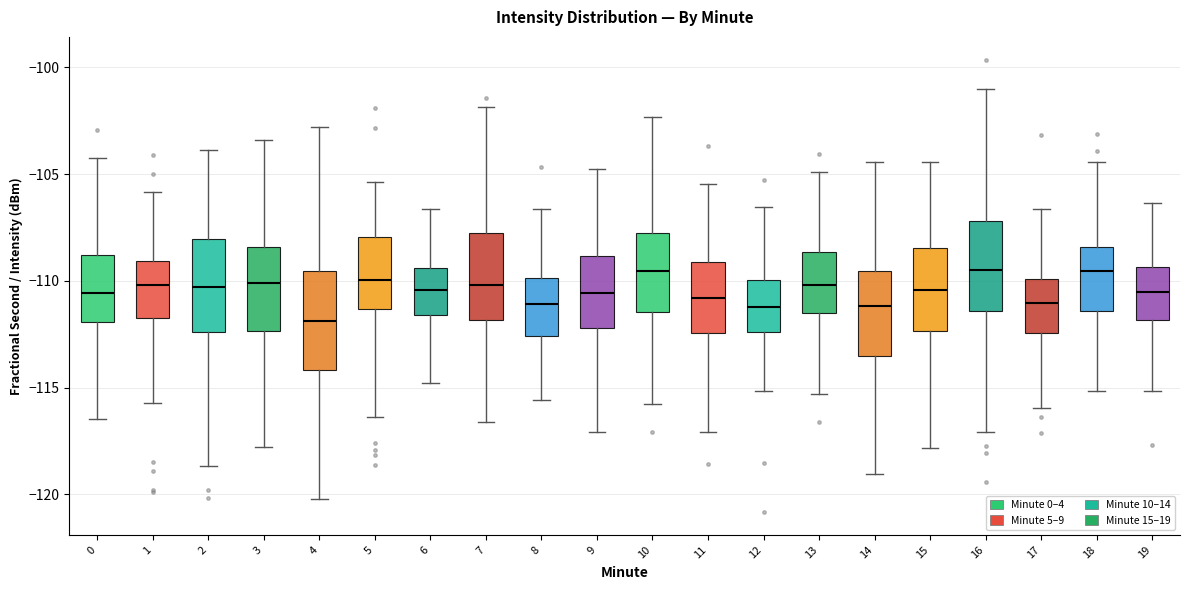

Where does the lower whisker of the box at x = 6 end on the y-axis? The values are not printed on the chart, so give them approximately, as read against the axis.

-115.0